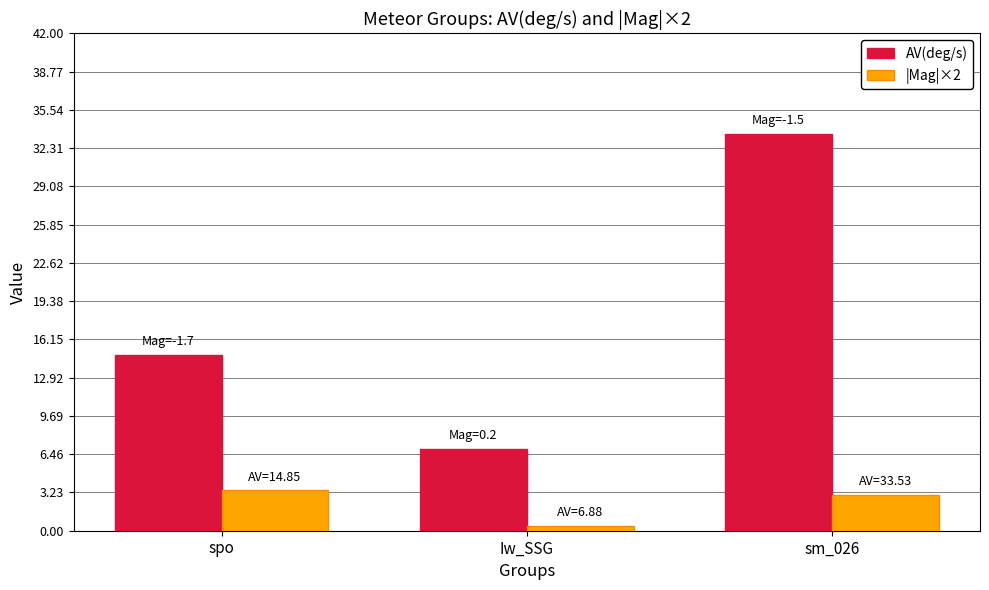

At which category does the chart reach its minimum across all series?

Iw_SSG